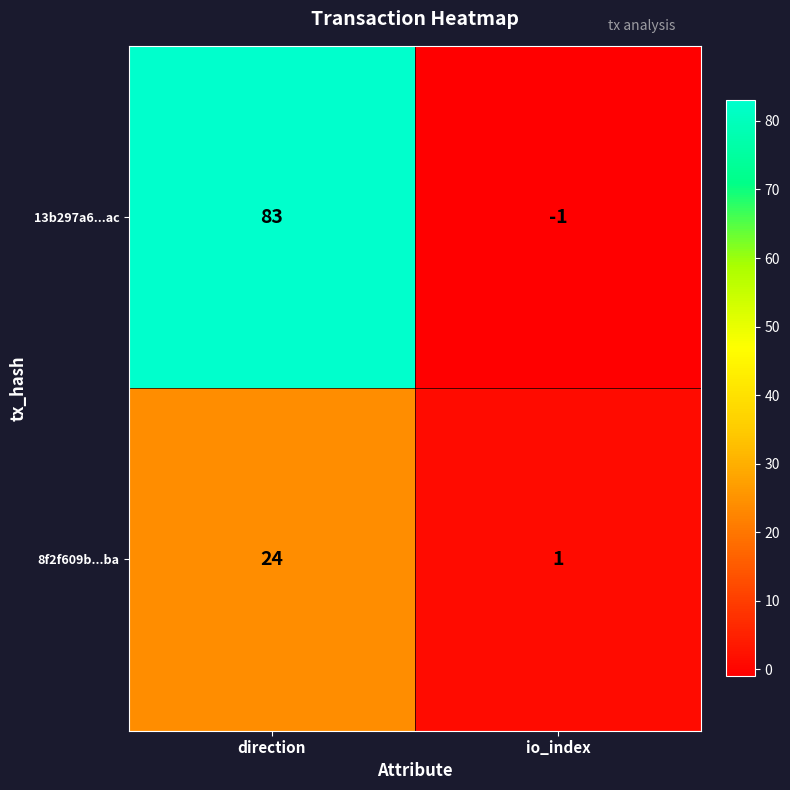

Count the number of categories in the chart.

2